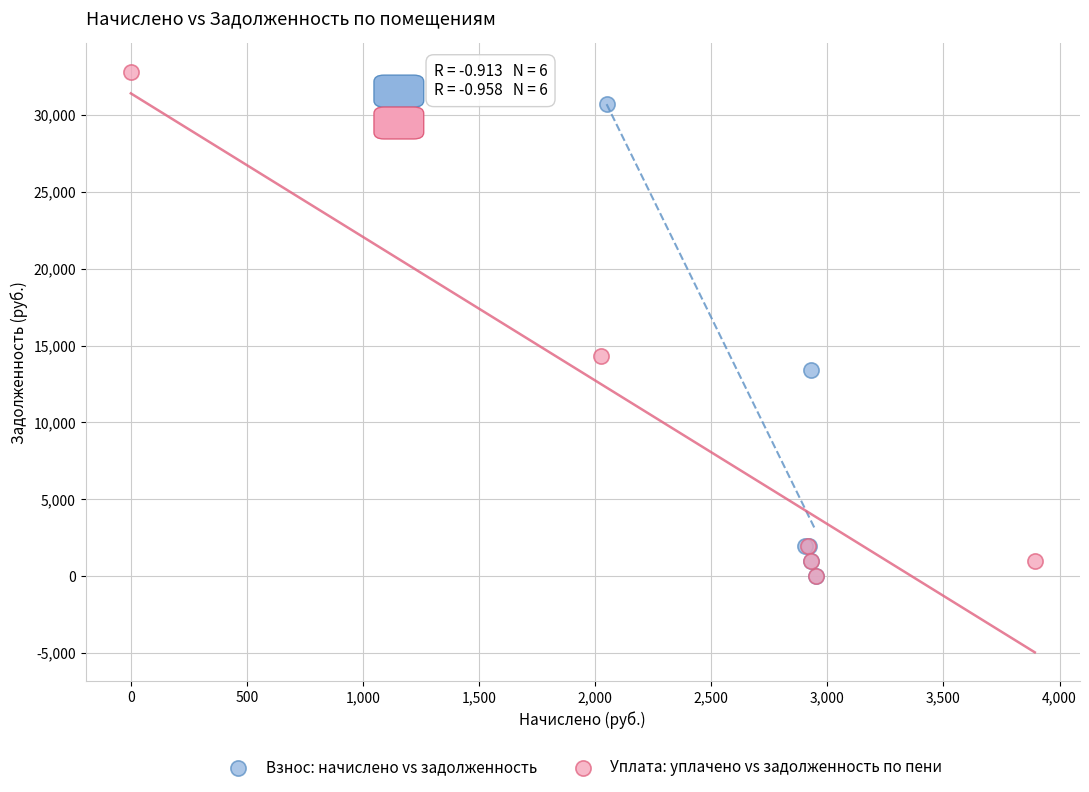

Which series has the largest Y range (max minus min)?

Уплата: уплачено vs задолженность по пени